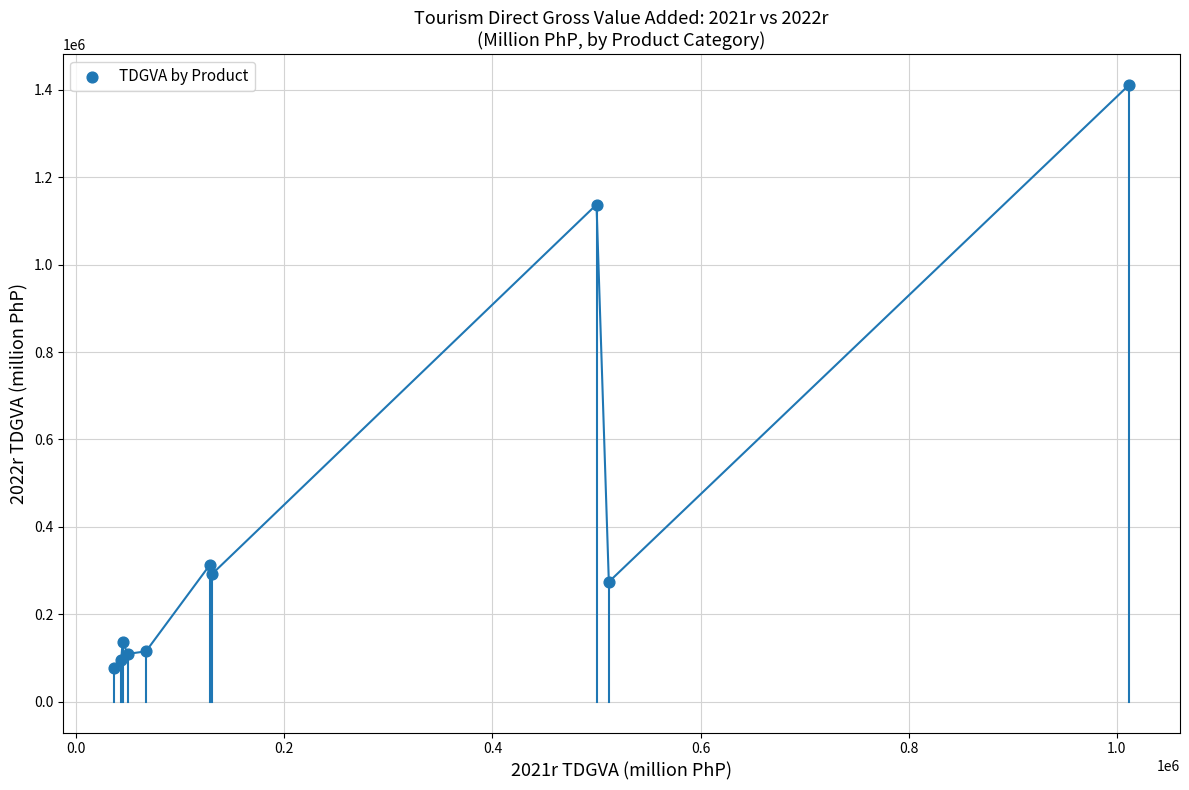

What Y value in the scatter plot is closest to 743850?

1137549.7